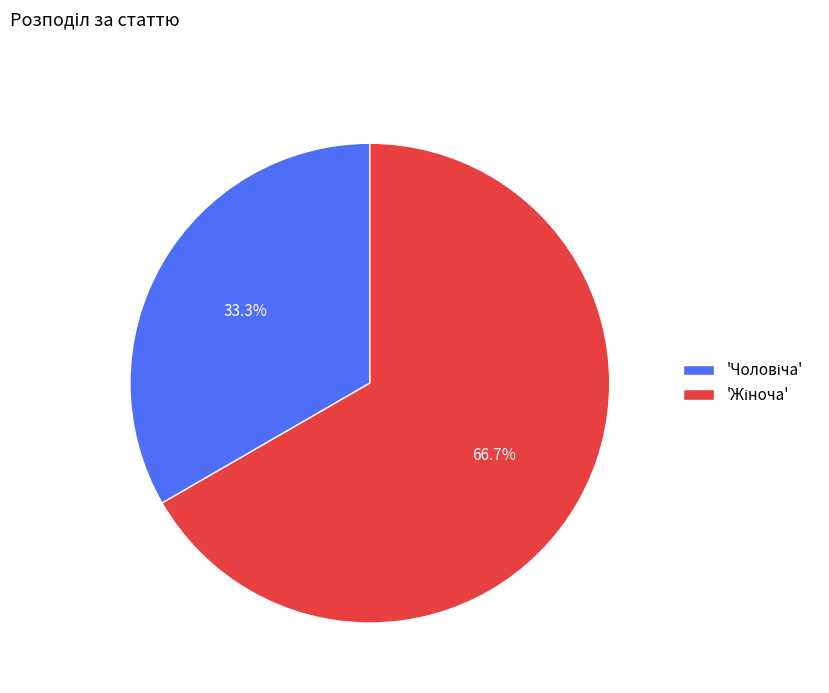

Does any single category account for the majority?

Yes